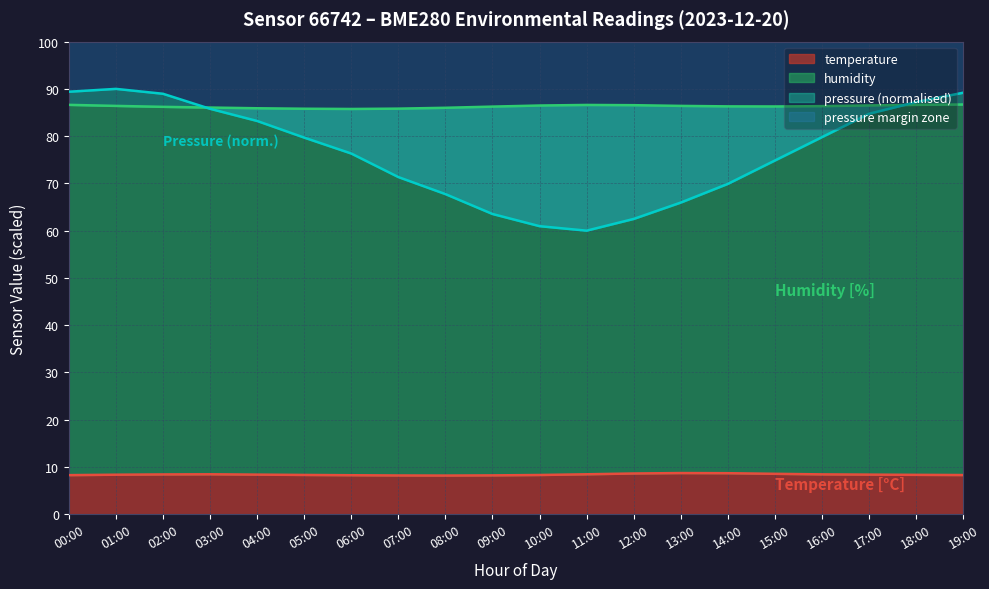

Is the value of temperature at 01:00 greater than the value of pressure_norm at 10:00?

No